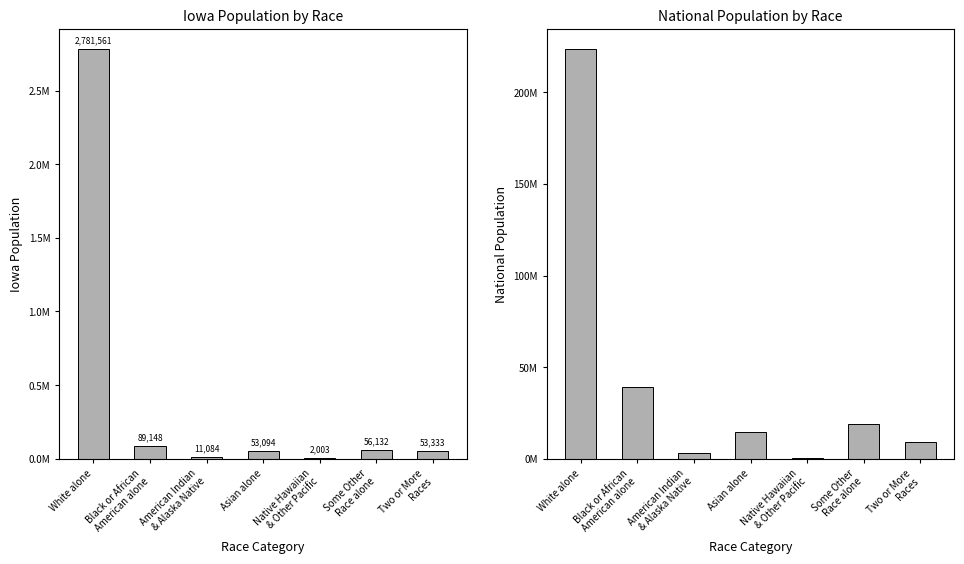

What is the average value of the National series?

44106505